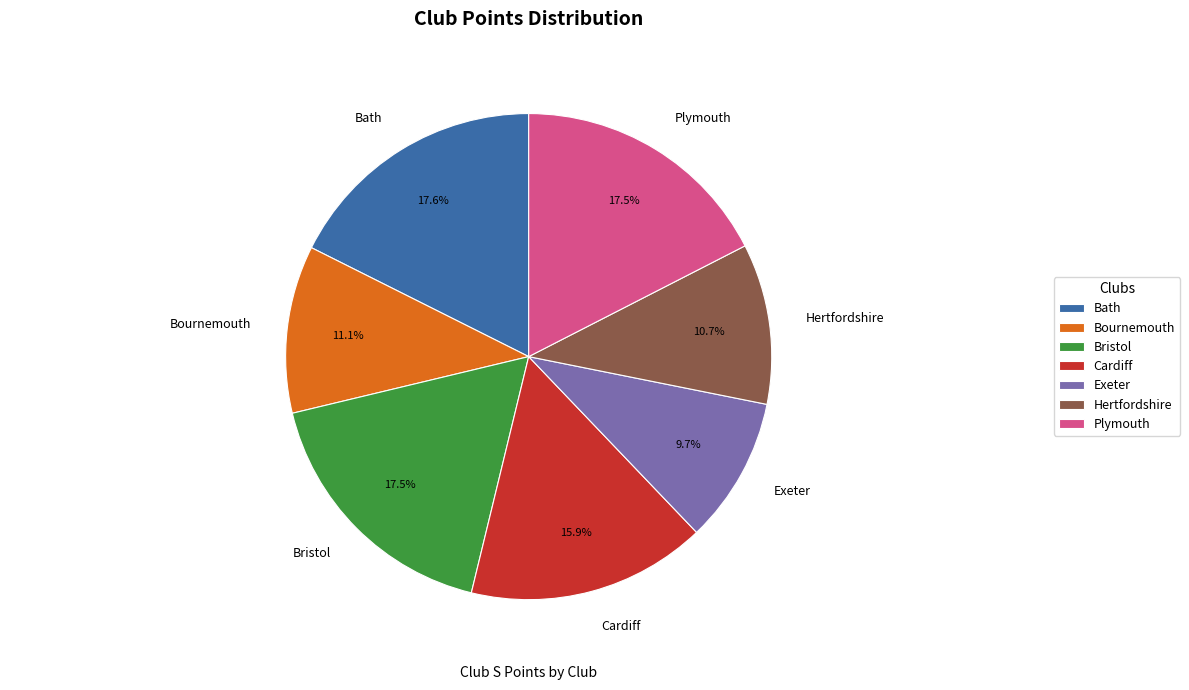

Does any single category account for the majority?

No